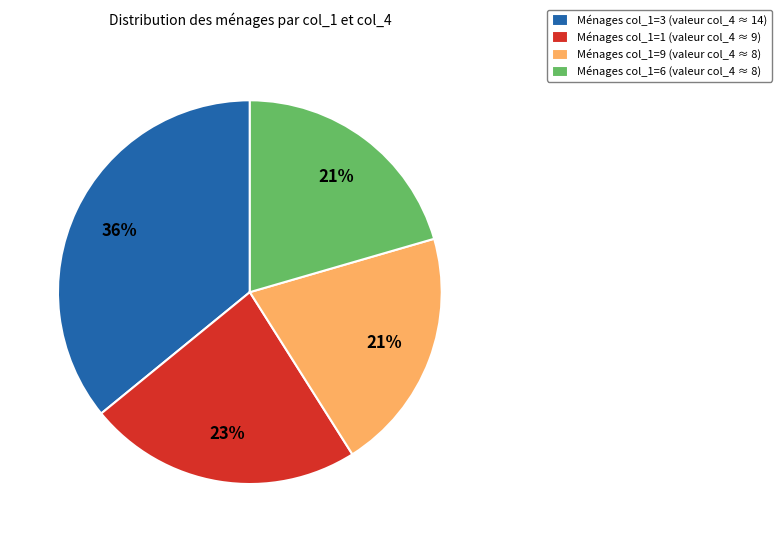

The Ménages col_1=3 (valeur col_4 ≈ 14) slice represents 27% of the pie. True or false?

False